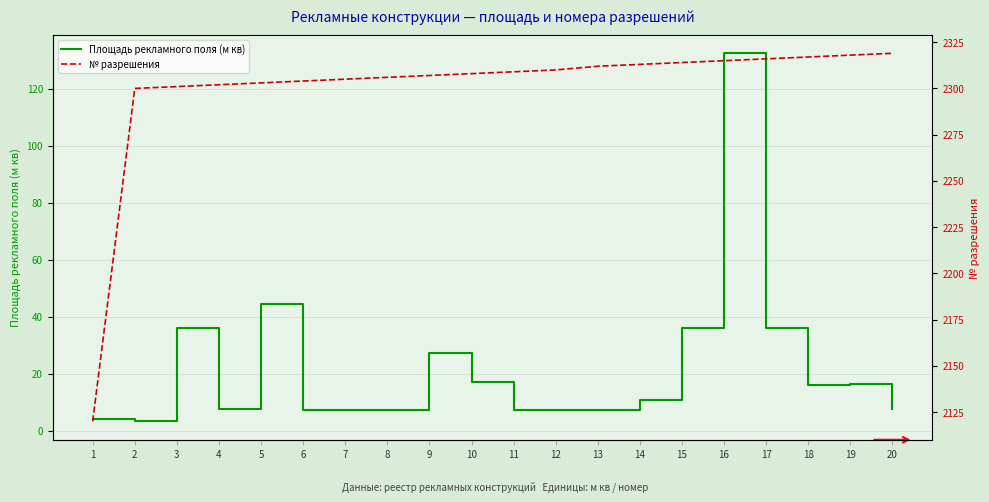

At how many categories does at least one series exceed 176?

20